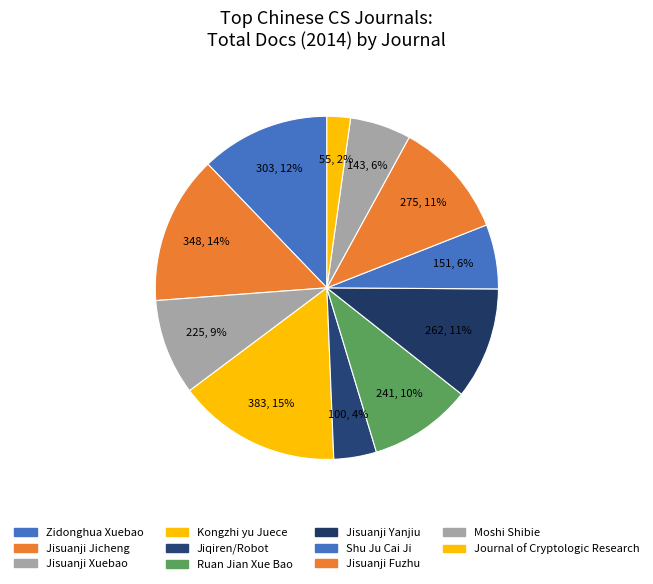

How many segments does this pie chart have?

11